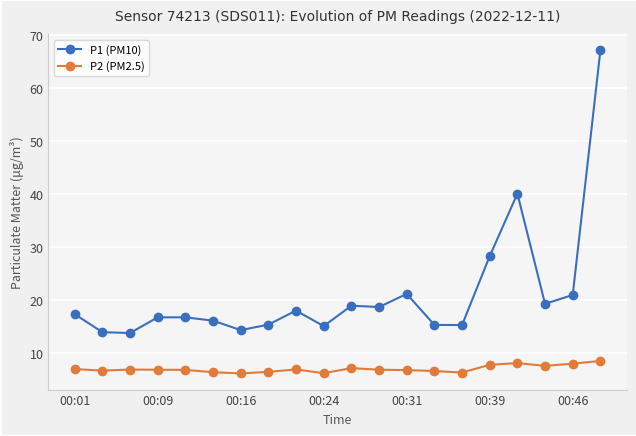

Does the chart have visible grid lines?

Yes